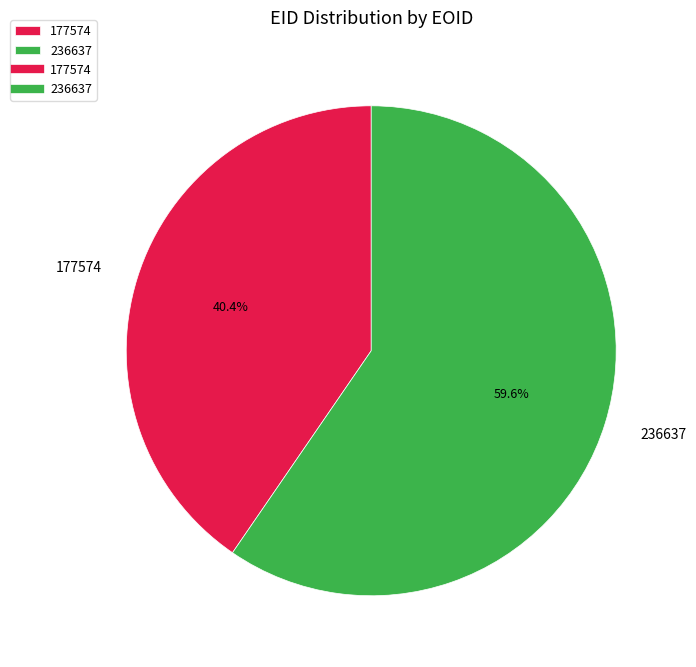

What is the ratio of the value at 236637 to the value at 177574?

1.5